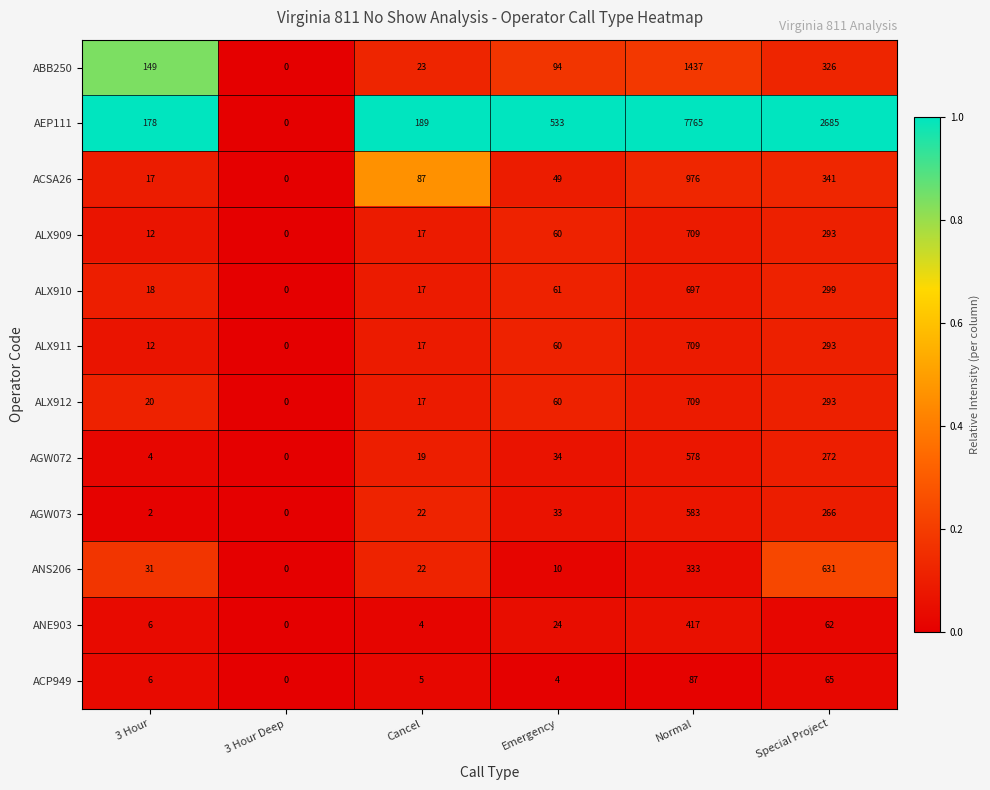

What is the maximum value shown in the chart?

7765